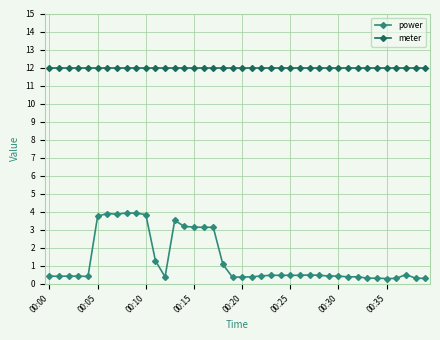

What is the sum of all power values?

52.5